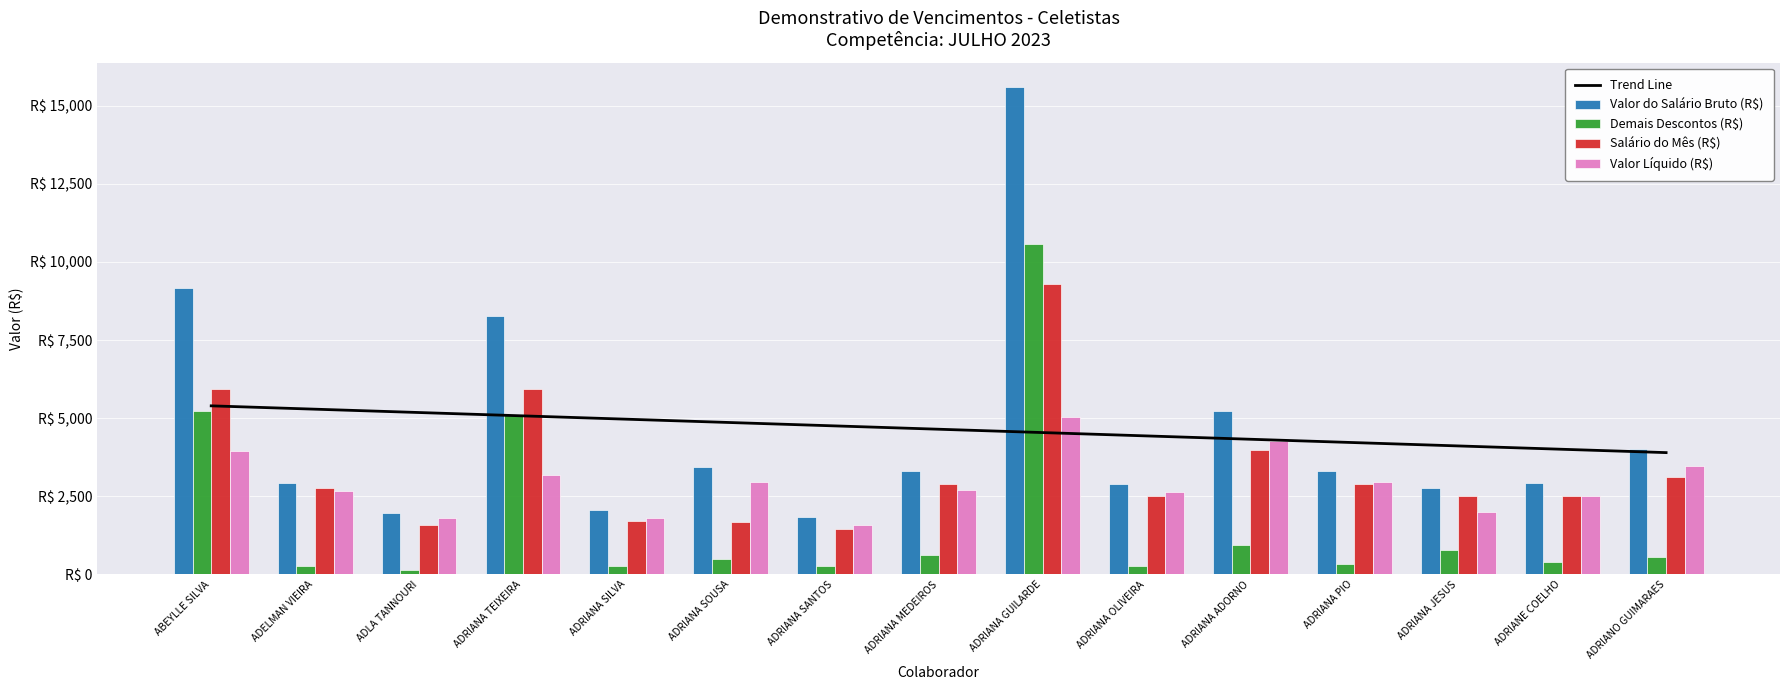

What is the label of the 9th bar from the right?

ADRIANA SANTOS